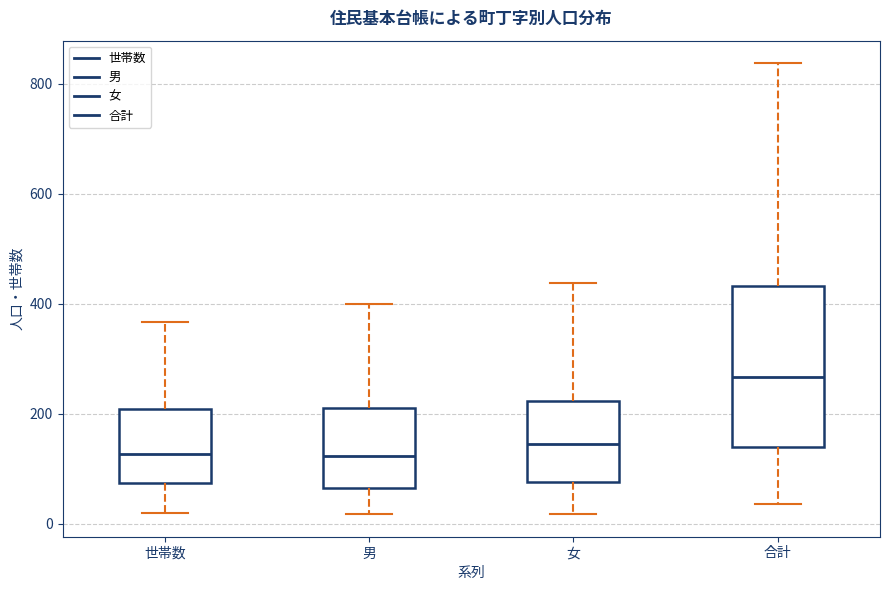

Comparing the boxes themselves (not the whiskers), which one is the tallest?

合計